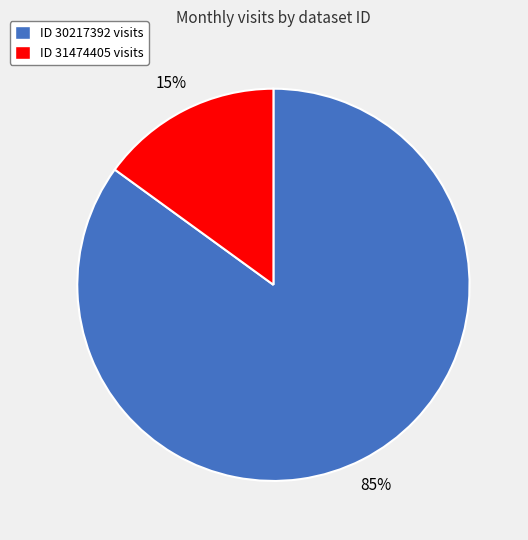

To the nearest percent, what is the average slice percentage?

50%